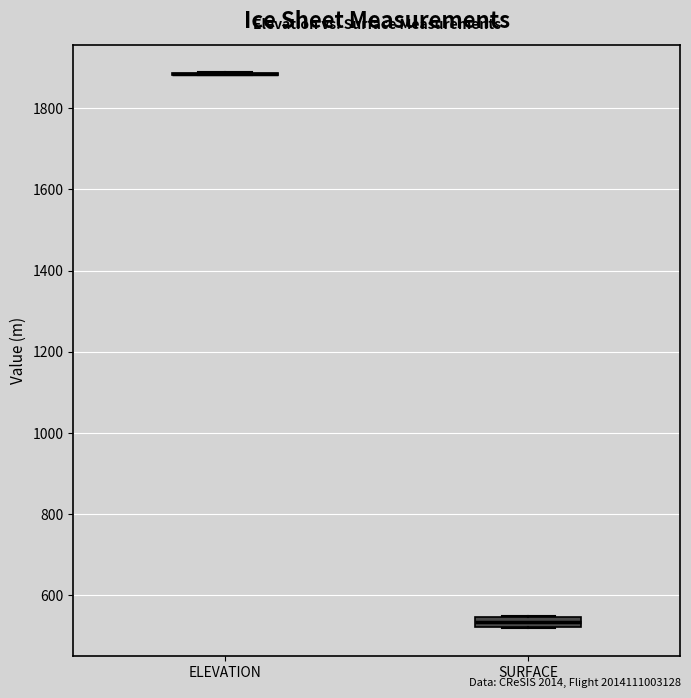

Comparing the boxes themselves (not the whiskers), which one is the tallest?

SURFACE